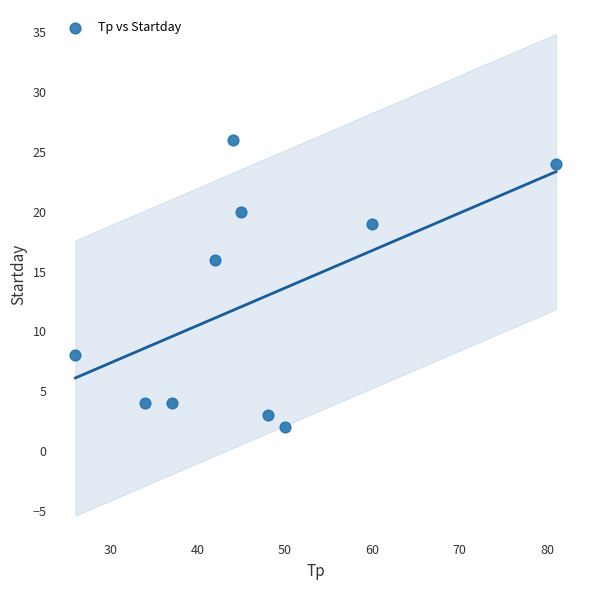

What is the range of Y values (max minus min)?

24